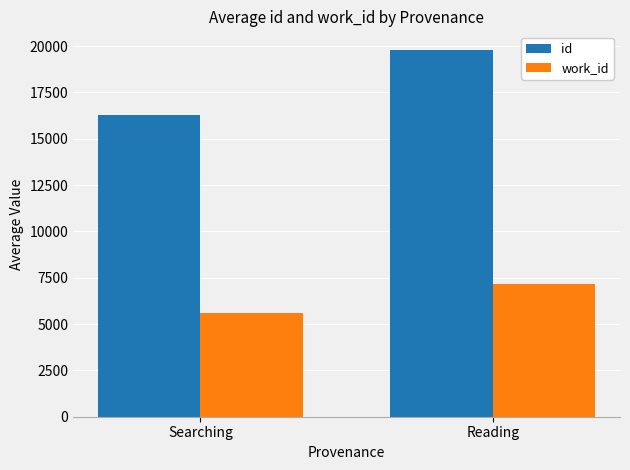

What is the value of the work_id bar at the 1st from the left?

5591.0